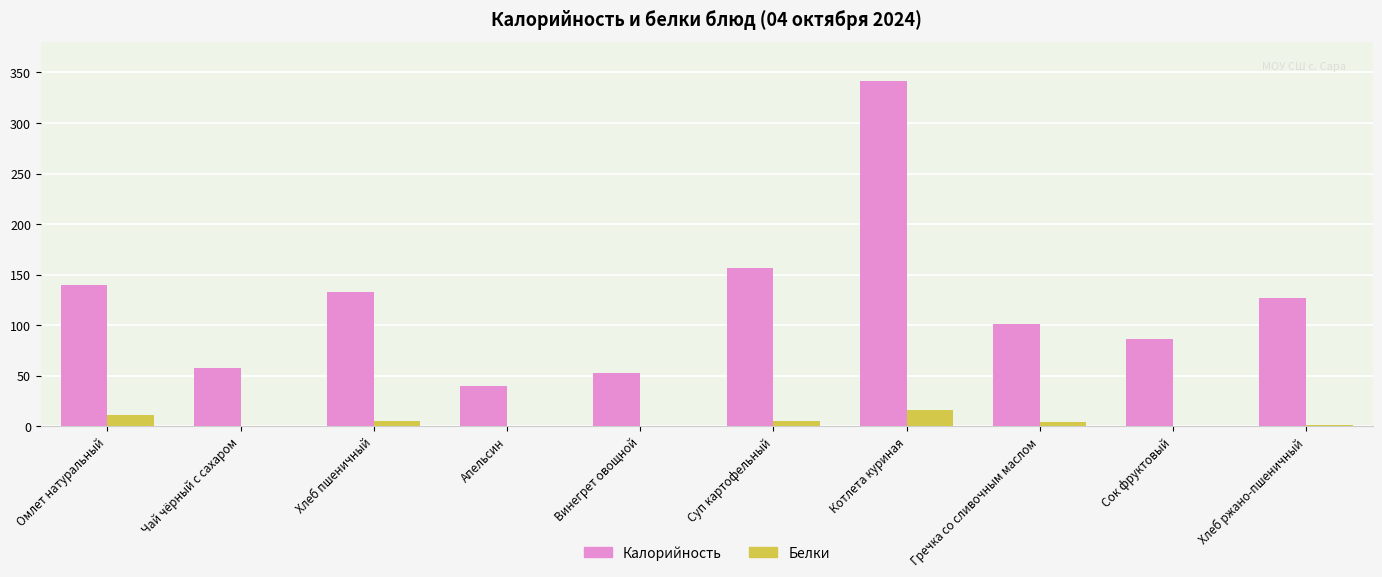

At which category is the sum across all series the highest?

Котлета куриная